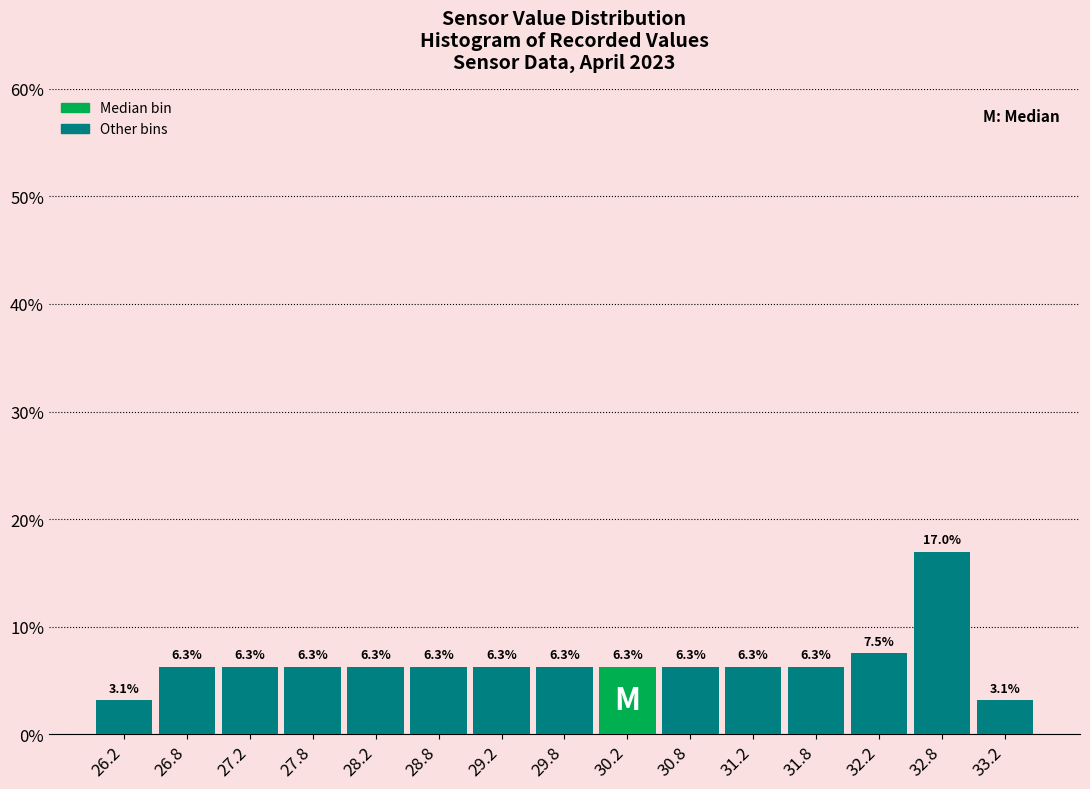

Reading left to right, list every bar in this chart as the range it spans on the x-axis followed by its height.

26.0 to 26.5: 3.1
26.5 to 27.0: 6.3
27.0 to 27.5: 6.3
27.5 to 28.0: 6.3
28.0 to 28.5: 6.3
28.5 to 29.0: 6.3
29.0 to 29.5: 6.3
29.5 to 30.0: 6.3
30.0 to 30.5: 6.3
30.5 to 31.0: 6.3
31.0 to 31.5: 6.3
31.5 to 32.0: 6.3
32.0 to 32.5: 7.5
32.5 to 33.0: 17.0
33.0 to 33.5: 3.1